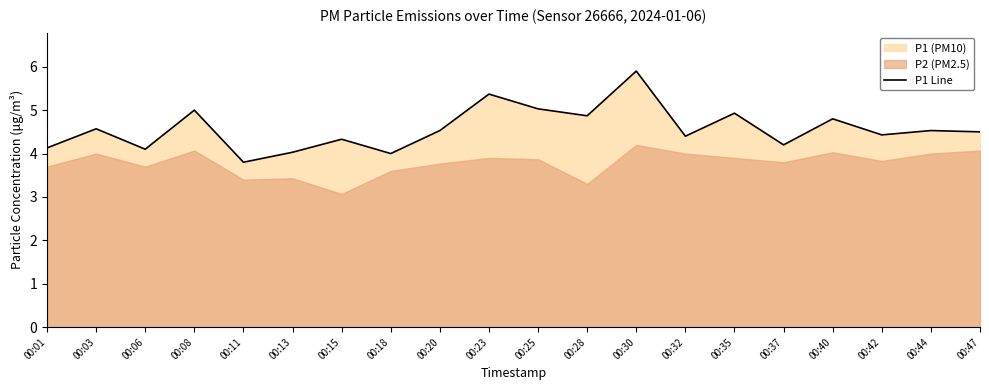

The value of P1 Line at 00:47 is 6.5. True or false?

False